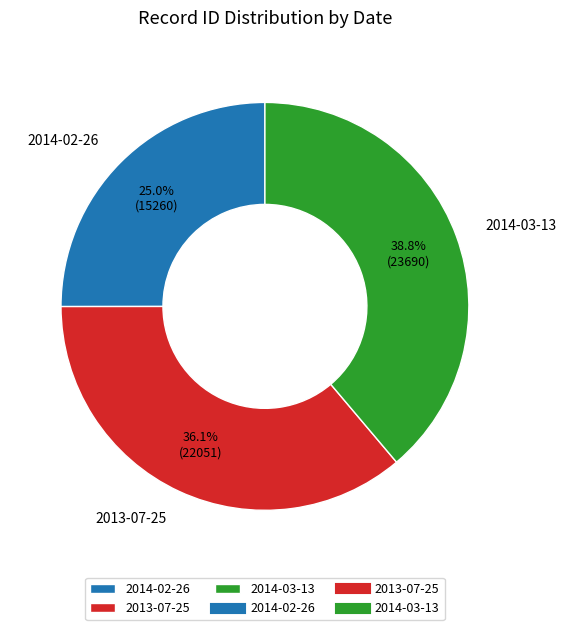

To the nearest percent, what percentage of the pie is 2013-07-25?

36%